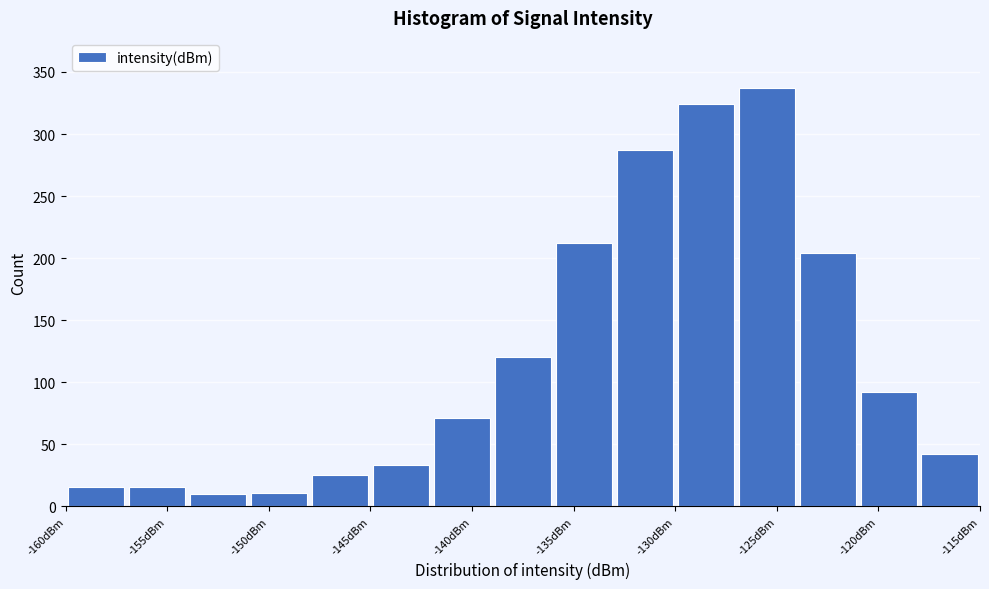

Reading left to right, list every bar in this chart as the range it spans on the x-axis followed by its height. The values are not printed on the chart, so give them approximately, as read against the axis.

-160 to -157: 15
-157 to -154: 15
-154 to -151: 10
-151 to -148: 10
-148 to -145: 25
-145 to -142: 35
-142 to -139: 70
-139 to -136: 120
-136 to -133: 210
-133 to -130: 285
-130 to -127: 325
-127 to -124: 335
-124 to -121: 205
-121 to -118: 90
-118 to -115: 40